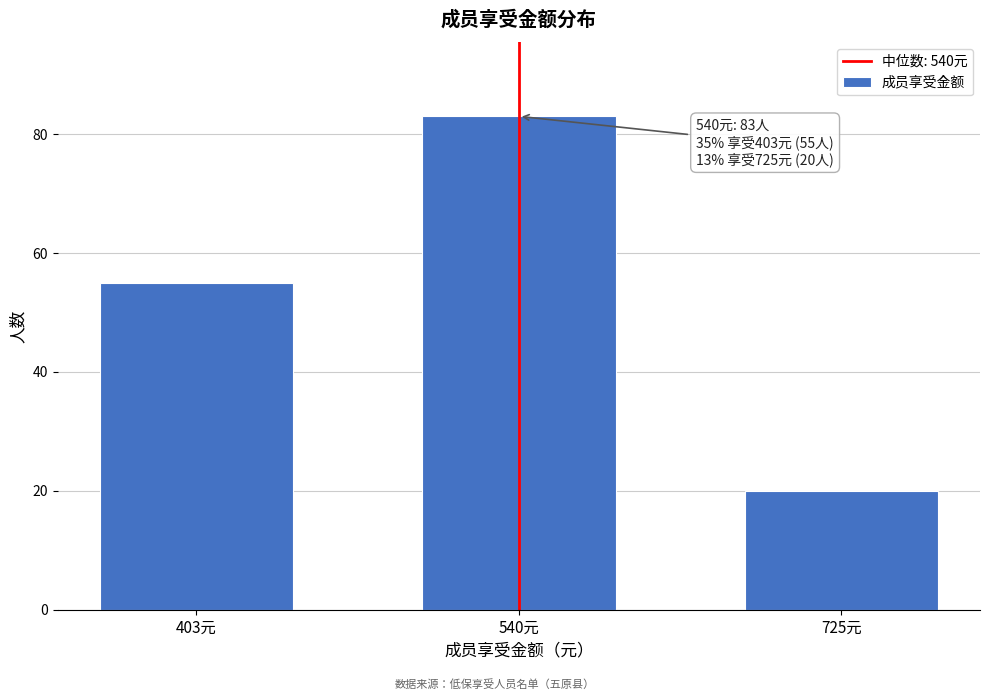

Reading right to left, list all the values displayed in this chart.

725元=20	540元=83	403元=55